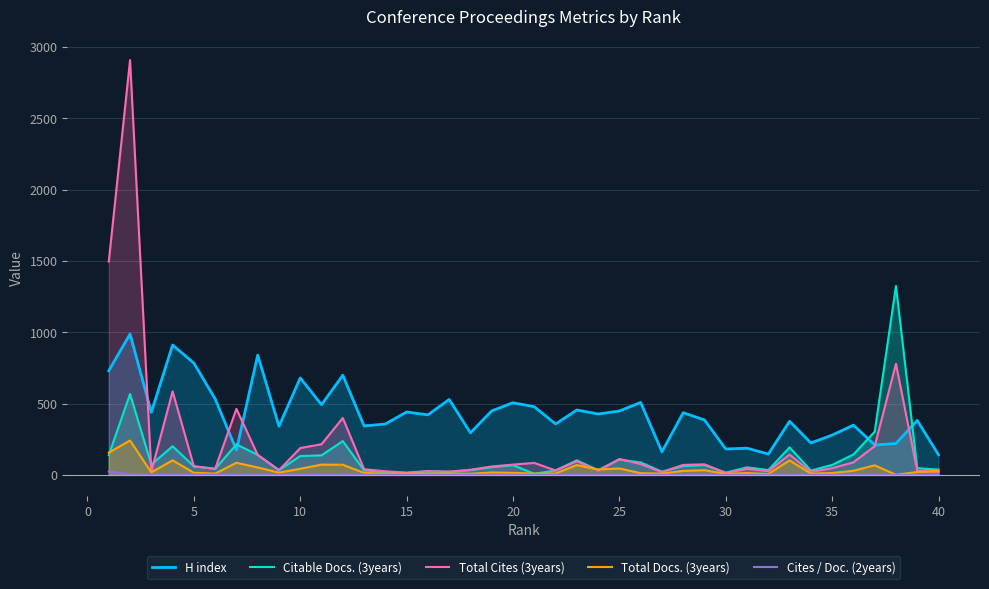

Which series has the largest total across all categories?

H index